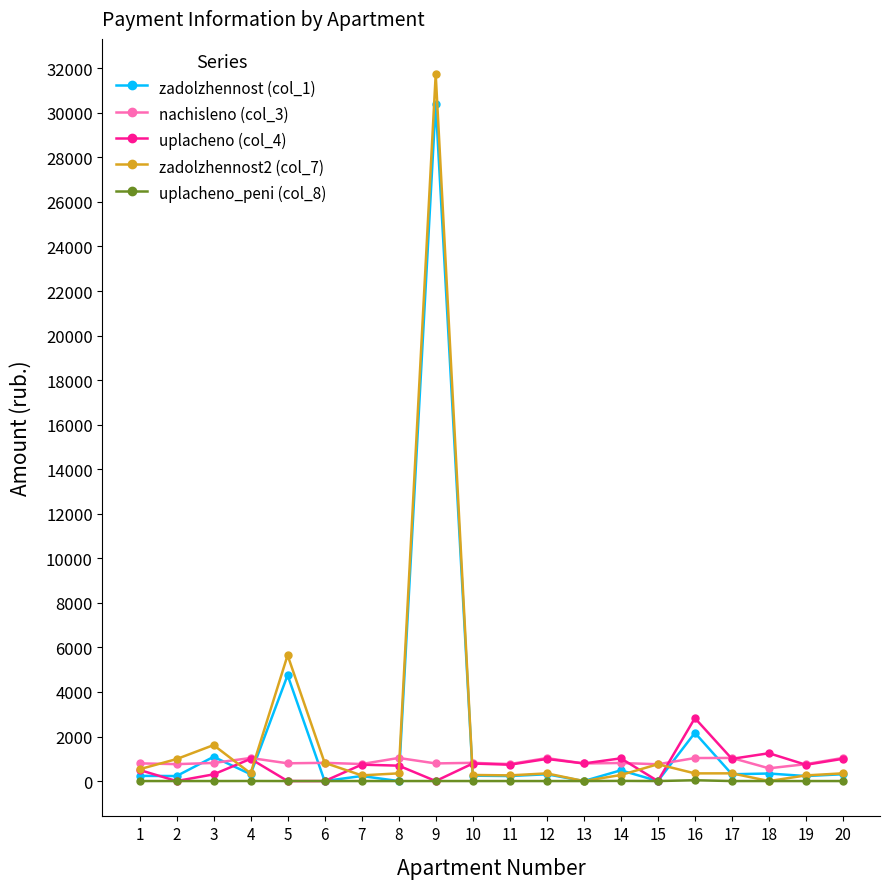

The value of uplacheno (col_4) at 16 is 2825.9. True or false?

True